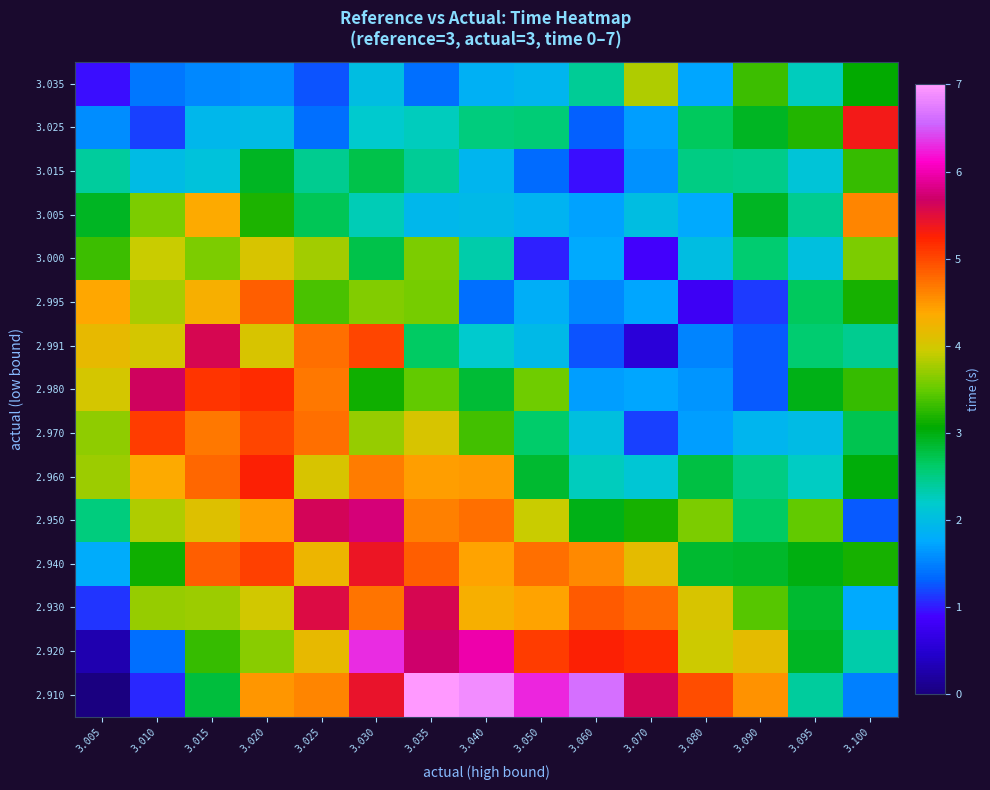

Reading left to right, transcribe all the data shown in this chart.

2.910: 3.005=0.0	3.010=1.1	3.015=2.8	3.020=4.5	3.025=4.6	3.030=5.4	3.035=7.0	3.040=6.9	3.050=6.3	3.060=6.6	3.070=5.6	3.080=5.0	3.090=4.5	3.095=2.4	3.100=1.5
2.920: 3.005=0.3	3.010=1.4	3.015=3.3	3.020=3.7	3.025=4.2	3.030=6.3	3.035=5.7	3.040=6.0	3.050=5.1	3.060=5.3	3.070=5.2	3.080=4.0	3.090=4.1	3.095=2.9	3.100=2.3
2.930: 3.005=1.1	3.010=3.7	3.015=3.7	3.020=4.0	3.025=5.5	3.030=4.7	3.035=5.6	3.040=4.3	3.050=4.4	3.060=4.9	3.070=4.8	3.080=4.0	3.090=3.4	3.095=2.9	3.100=1.8
2.940: 3.005=1.8	3.010=3.1	3.015=4.8	3.020=5.1	3.025=4.2	3.030=5.4	3.035=4.9	3.040=4.4	3.050=4.7	3.060=4.6	3.070=4.1	3.080=2.9	3.090=2.9	3.095=3.0	3.100=3.1
2.950: 3.005=2.5	3.010=3.8	3.015=4.1	3.020=4.4	3.025=5.6	3.030=5.7	3.035=4.6	3.040=4.8	3.050=3.9	3.060=3.0	3.070=3.2	3.080=3.6	3.090=2.6	3.095=3.5	3.100=1.3
2.960: 3.005=3.7	3.010=4.4	3.015=4.8	3.020=5.3	3.025=4.0	3.030=4.7	3.035=4.4	3.040=4.5	3.050=2.8	3.060=2.2	3.070=2.1	3.080=2.8	3.090=2.5	3.095=2.2	3.100=3.0
2.970: 3.005=3.7	3.010=5.1	3.015=4.7	3.020=5.0	3.025=4.8	3.030=3.7	3.035=4.0	3.040=3.3	3.050=2.6	3.060=2.0	3.070=1.2	3.080=1.7	3.090=1.9	3.095=2.0	3.100=2.7
2.980: 3.005=4.0	3.010=5.6	3.015=5.1	3.020=5.2	3.025=4.7	3.030=3.1	3.035=3.5	3.040=2.8	3.050=3.5	3.060=1.7	3.070=1.7	3.080=1.6	3.090=1.3	3.095=3.0	3.100=3.3
2.991: 3.005=4.2	3.010=4.0	3.015=5.6	3.020=4.0	3.025=4.7	3.030=5.0	3.035=2.6	3.040=2.2	3.050=2.0	3.060=1.3	3.070=0.5	3.080=1.5	3.090=1.3	3.095=2.6	3.100=2.4
2.995: 3.005=4.4	3.010=3.8	3.015=4.3	3.020=4.8	3.025=3.4	3.030=3.6	3.035=3.6	3.040=1.4	3.050=1.8	3.060=1.6	3.070=1.7	3.080=0.8	3.090=1.1	3.095=2.7	3.100=3.2
3.000: 3.005=3.3	3.010=3.9	3.015=3.6	3.020=4.0	3.025=3.8	3.030=2.7	3.035=3.6	3.040=2.3	3.050=1.0	3.060=1.8	3.070=0.9	3.080=2.0	3.090=2.6	3.095=2.0	3.100=3.6
3.005: 3.005=2.9	3.010=3.6	3.015=4.4	3.020=3.2	3.025=2.7	3.030=2.3	3.035=1.9	3.040=1.9	3.050=1.9	3.060=1.7	3.070=2.0	3.080=1.8	3.090=2.9	3.095=2.5	3.100=4.6
3.015: 3.005=2.4	3.010=2.0	3.015=2.1	3.020=2.9	3.025=2.4	3.030=2.8	3.035=2.4	3.040=1.9	3.050=1.4	3.060=1.0	3.070=1.6	3.080=2.5	3.090=2.5	3.095=2.1	3.100=3.3
3.025: 3.005=1.6	3.010=1.2	3.015=1.9	3.020=2.0	3.025=1.4	3.030=2.2	3.035=2.3	3.040=2.5	3.050=2.5	3.060=1.3	3.070=1.7	3.080=2.7	3.090=2.9	3.095=3.2	3.100=5.3
3.035: 3.005=0.9	3.010=1.4	3.015=1.5	3.020=1.6	3.025=1.2	3.030=2.0	3.035=1.4	3.040=1.9	3.050=1.9	3.060=2.4	3.070=3.8	3.080=1.7	3.090=3.3	3.095=2.3	3.100=3.1